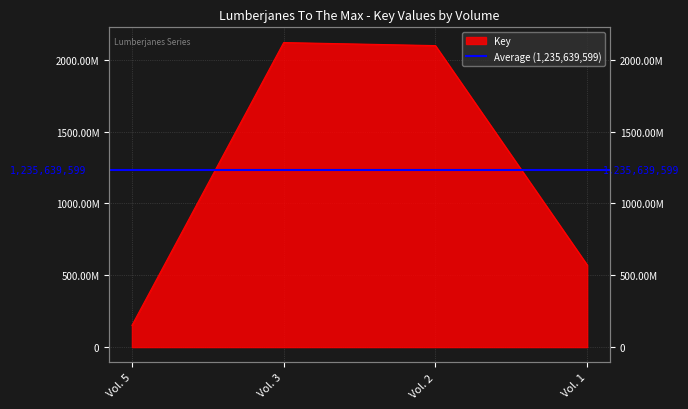

Reading left to right, list all the values displayed in this chart.

151090141	2120399747	2099197343	571871165